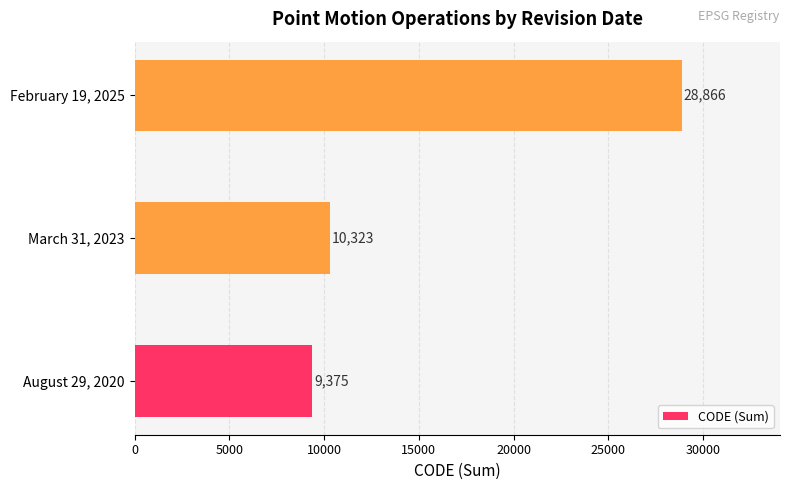

What is the maximum value shown in the chart?

28866